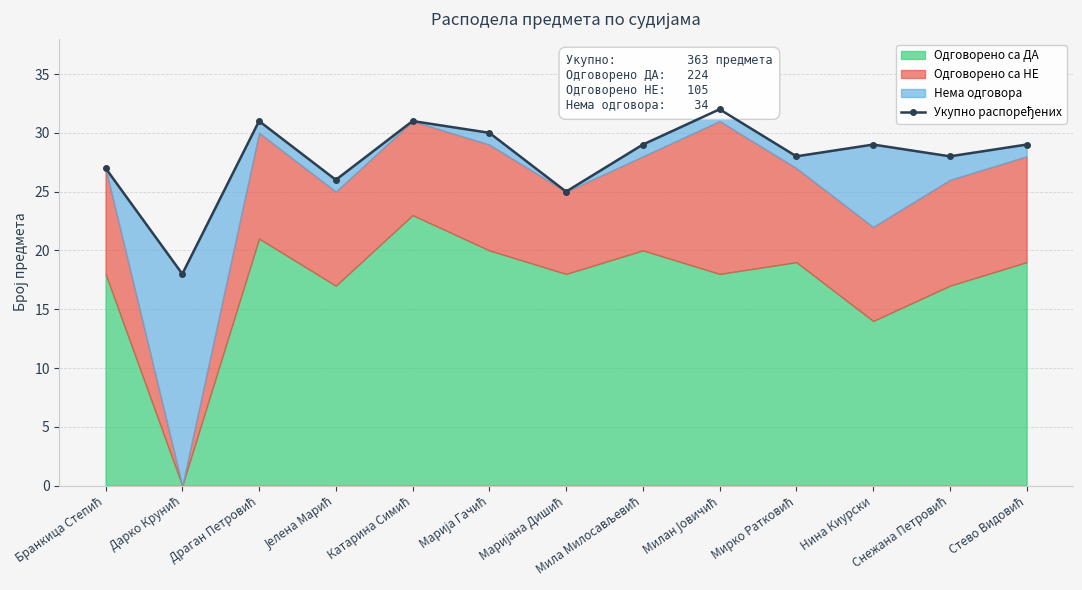

List the labels in order of value, largest first.

Милан Јовичић, Драган Петровић, Катарина Симић, Марија Гачић, Мила Милосављевић, Нина Киурски, Стево Видовић, Мирко Ратковић, Снежана Петровић, Бранкица Степић, Јелена Марић, Маријана Дишић, Дарко Крунић